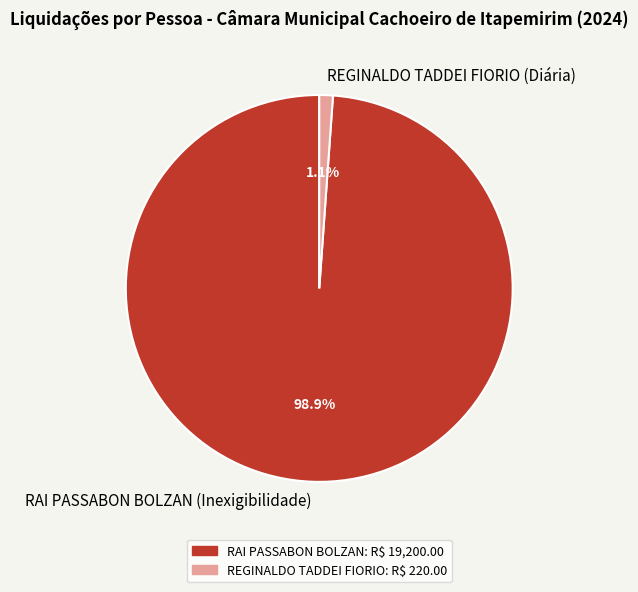

To the nearest percent, what is the difference between the largest and smallest slice percentages?

98%